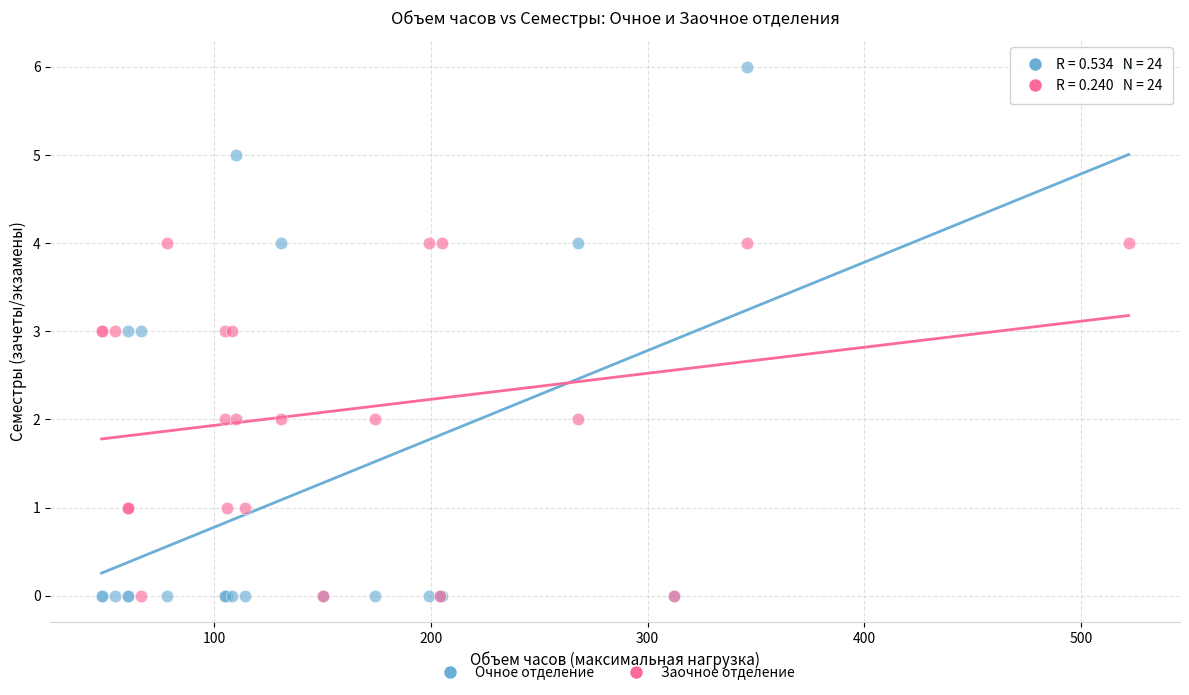

Which series has the widest spread of Y values?

Очное отделение